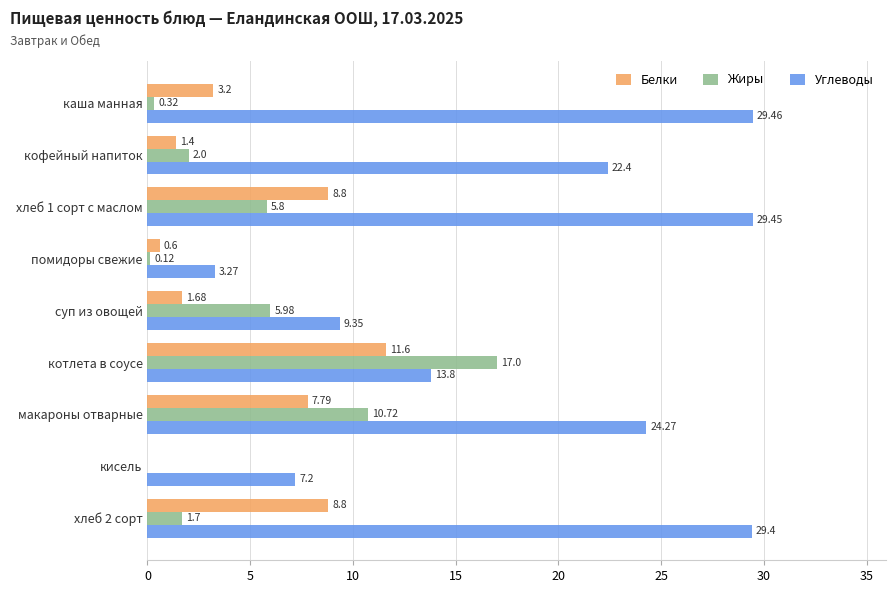

At which label is Жиры closest to 8?

суп из овощей